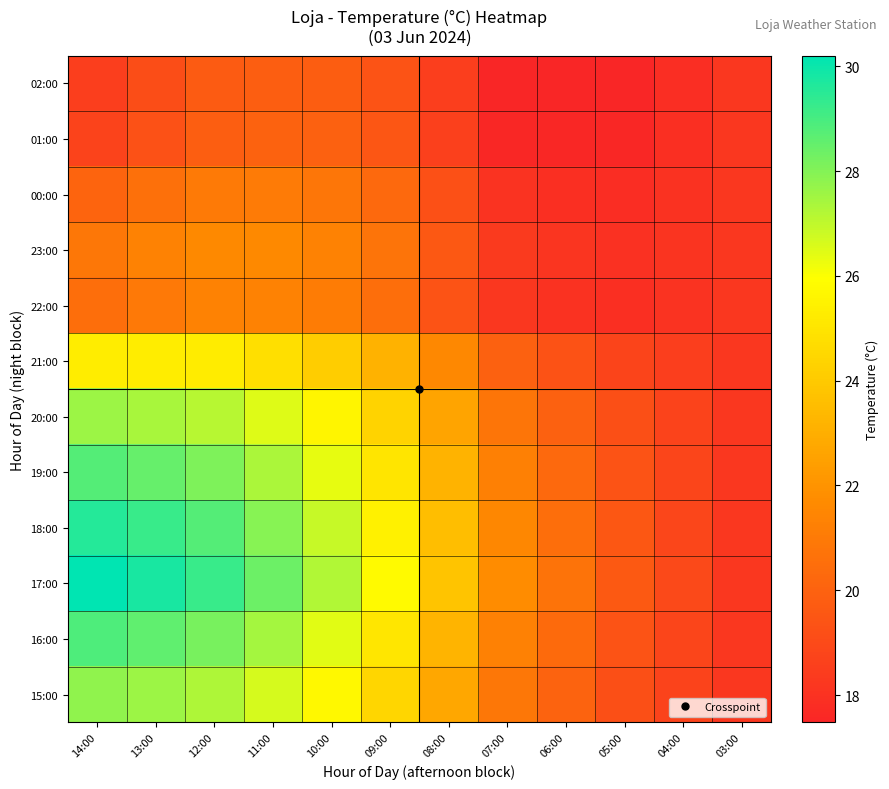

Between 14:00 and 11:00, which is larger?

11:00